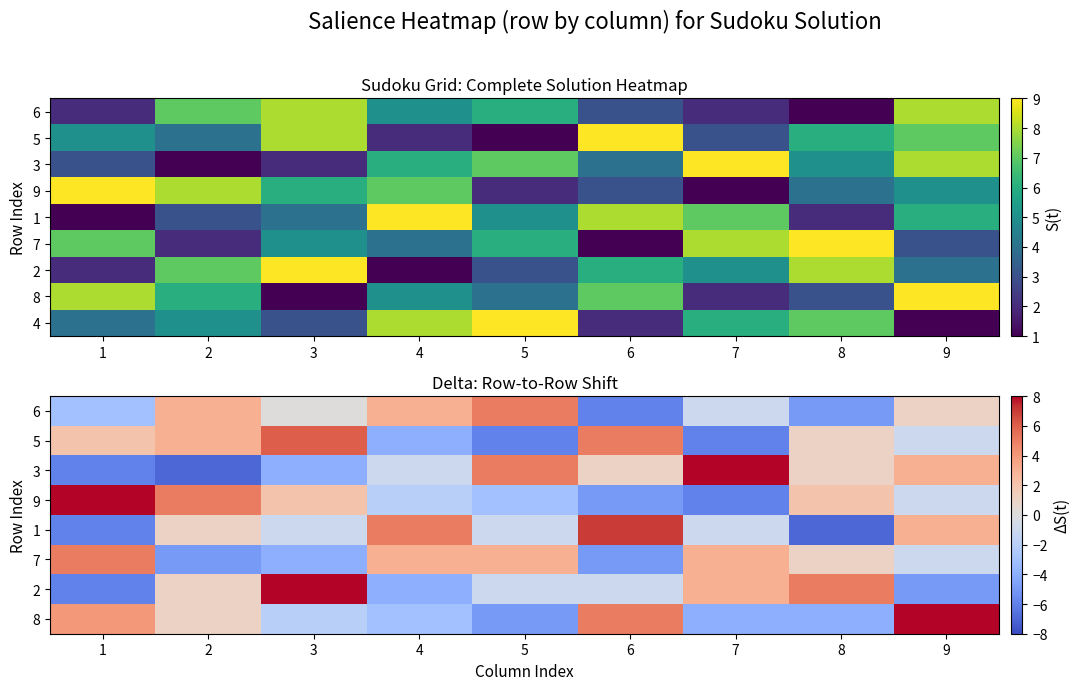

The 1 series shows -1 at 3. True or false?

True